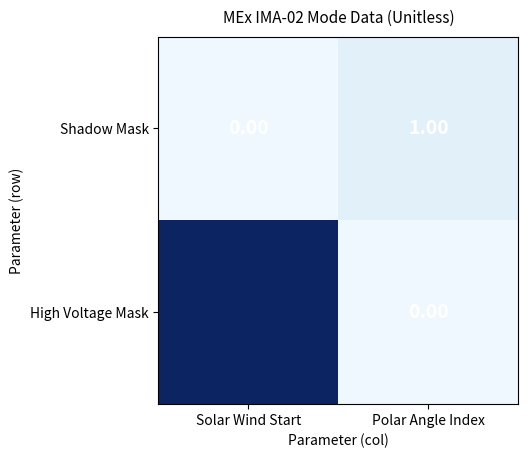

Rank the series at Solar Wind Start from lowest to highest value.

Shadow Mask, High Voltage Mask